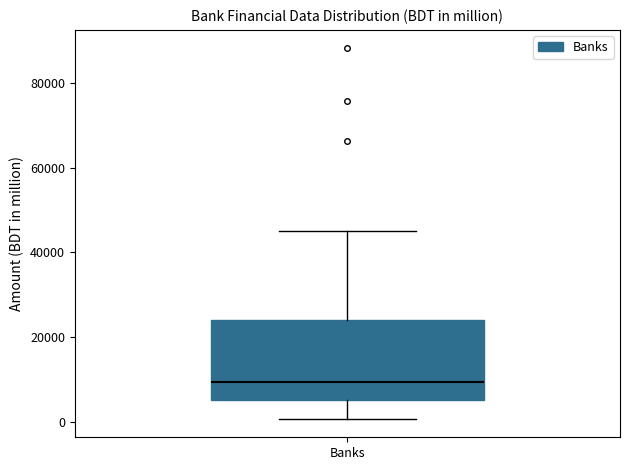

Where is the lower edge of the box for Banks on the y-axis? The values are not printed on the chart, so give them approximately, as read against the axis.

6000